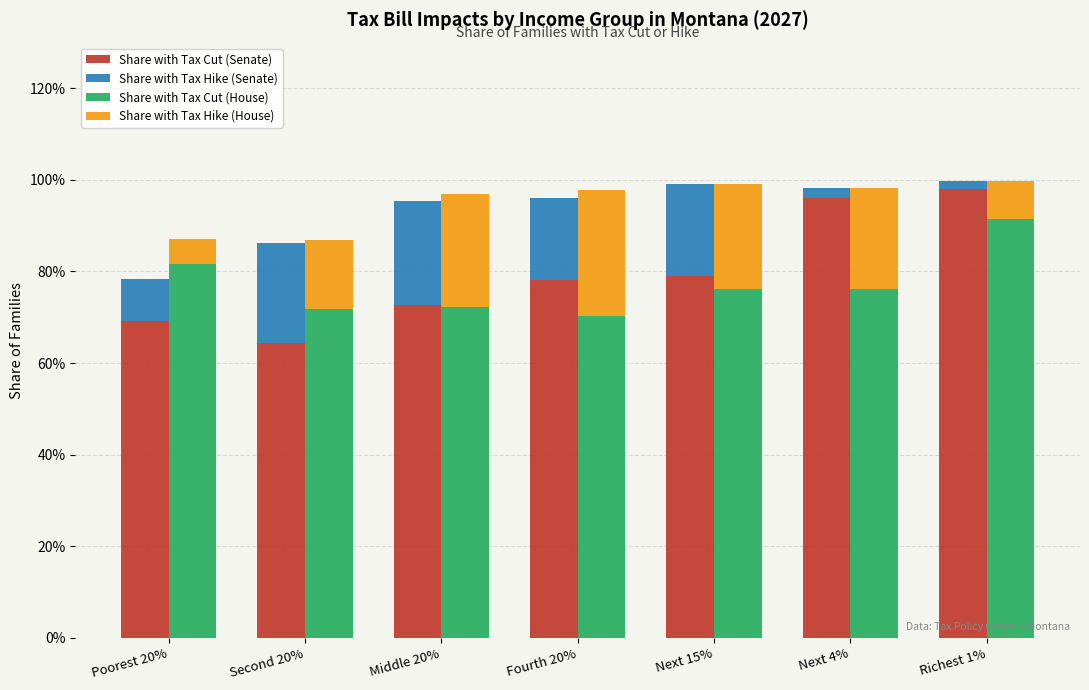

Is it true that Share with Tax Cut (Senate) equals 0.7 at Poorest 20%?

True